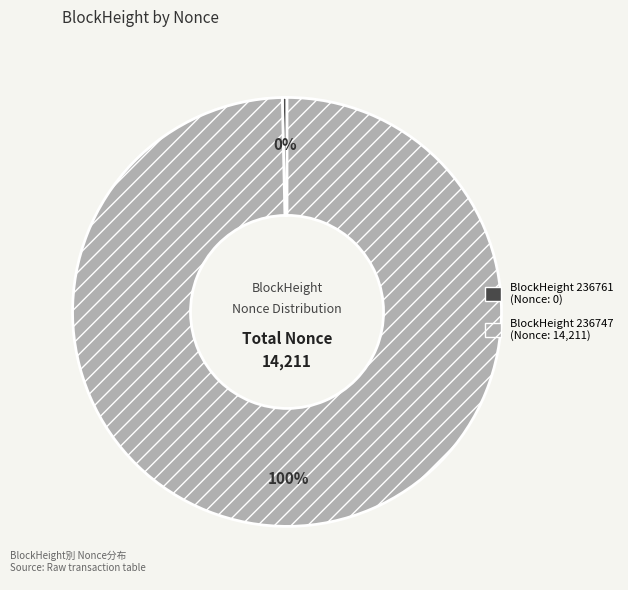

Does any single category account for the majority?

Yes